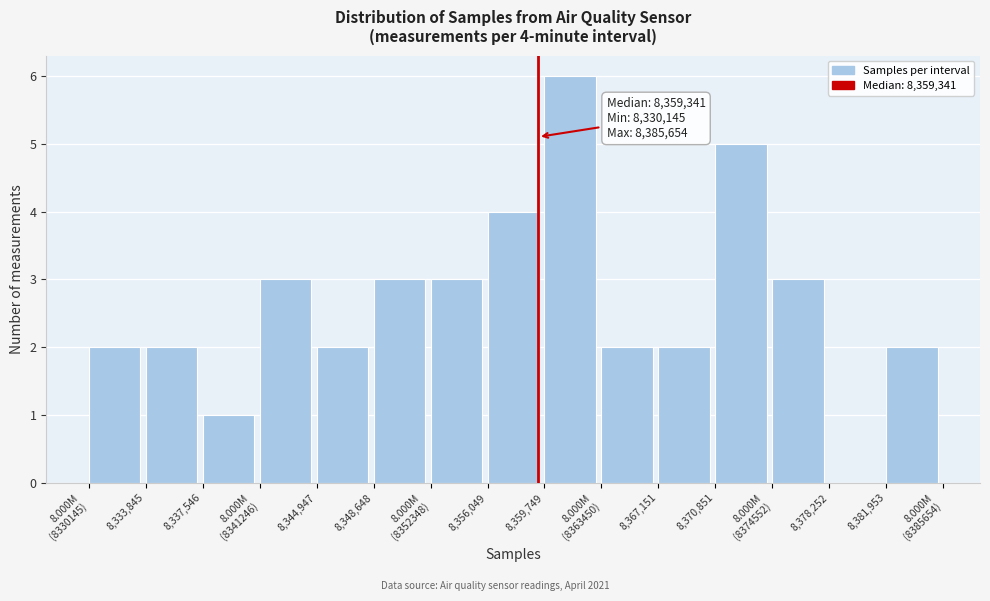

What is the greatest value displayed?

6